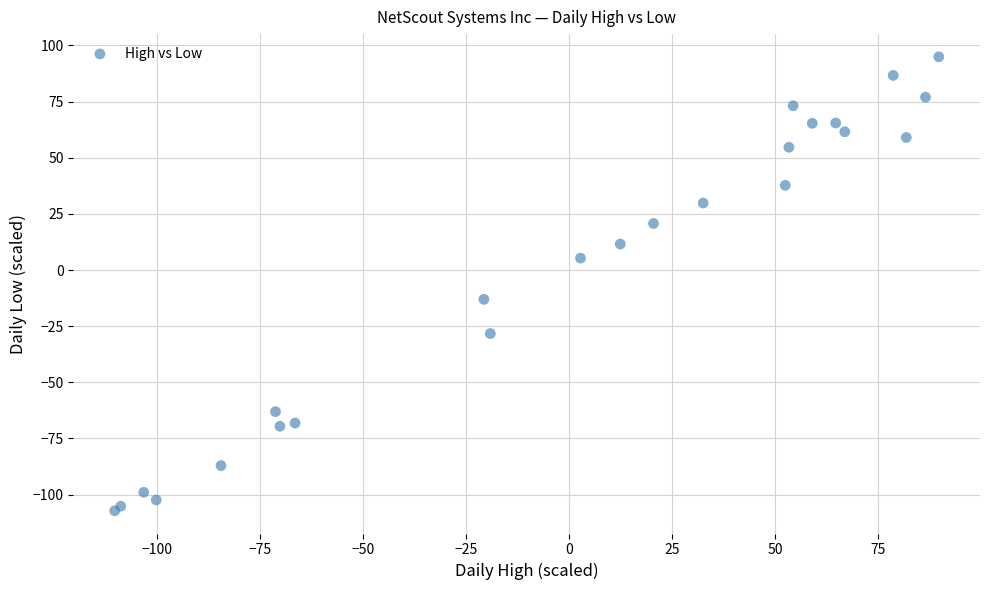

What Y value in the scatter plot is closest to -6?

-13.1